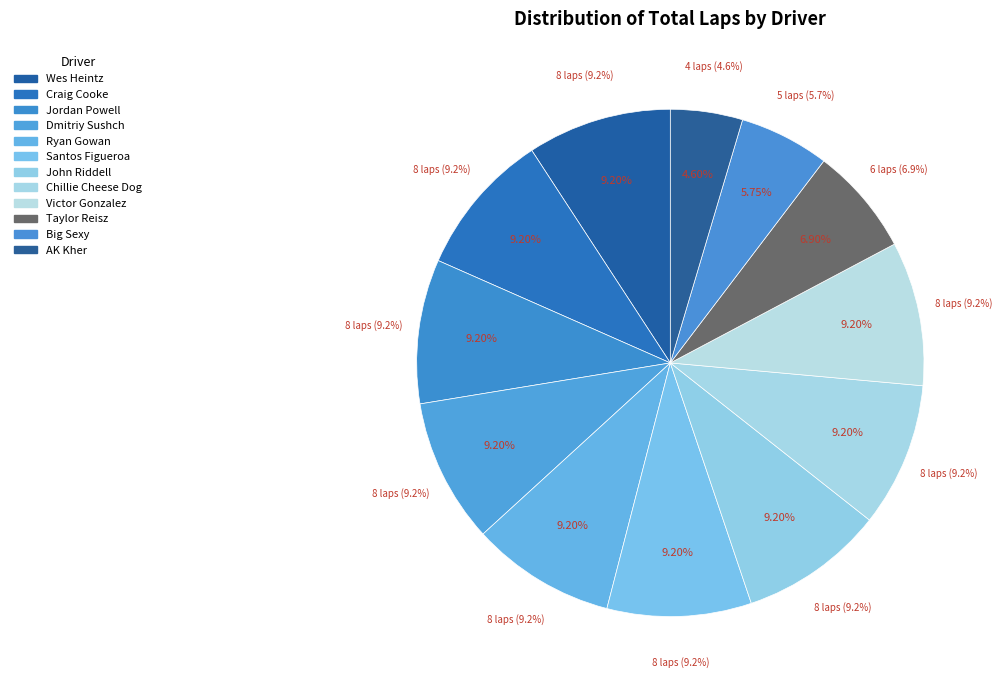

What portion of the pie excludes Ryan Gowan?

90.8%